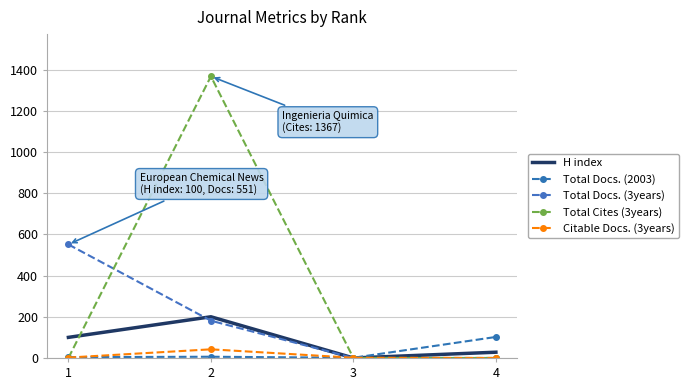

At 1, list the series in order from largest to smallest.

Total Docs. (3years), H index, Total Docs. (2003), Citable Docs. (3years), Total Cites (3years)